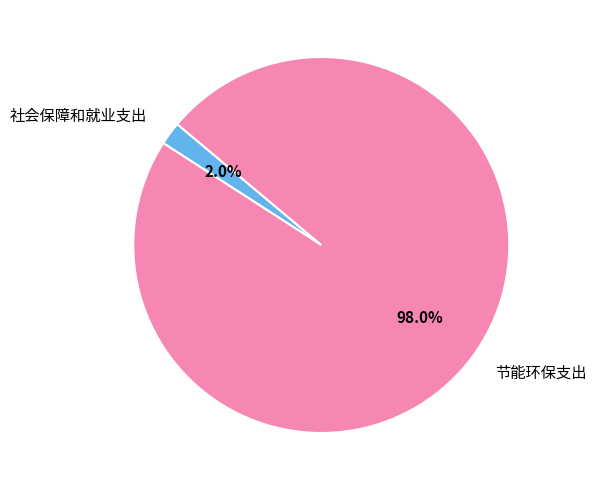

Is the sum of 节能环保支出 and 社会保障和就业支出 greater than half?

Yes